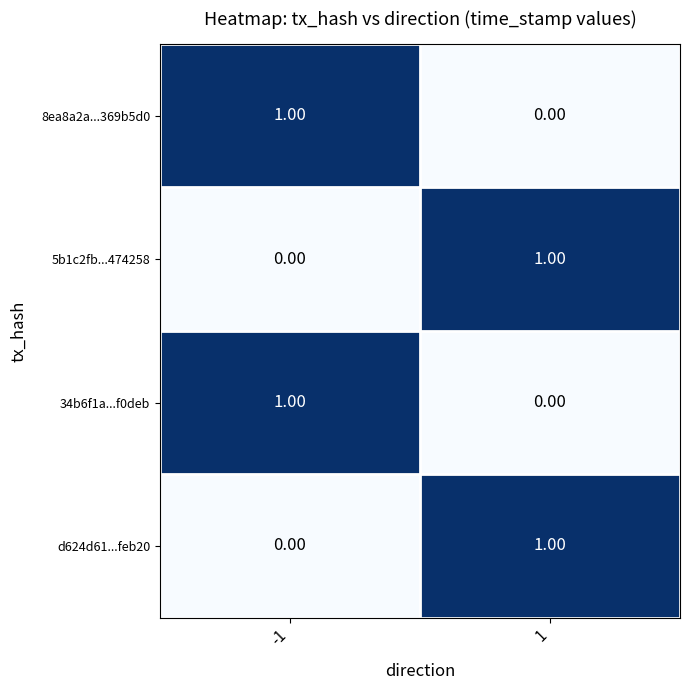

At how many categories does at least one series exceed 0?

2